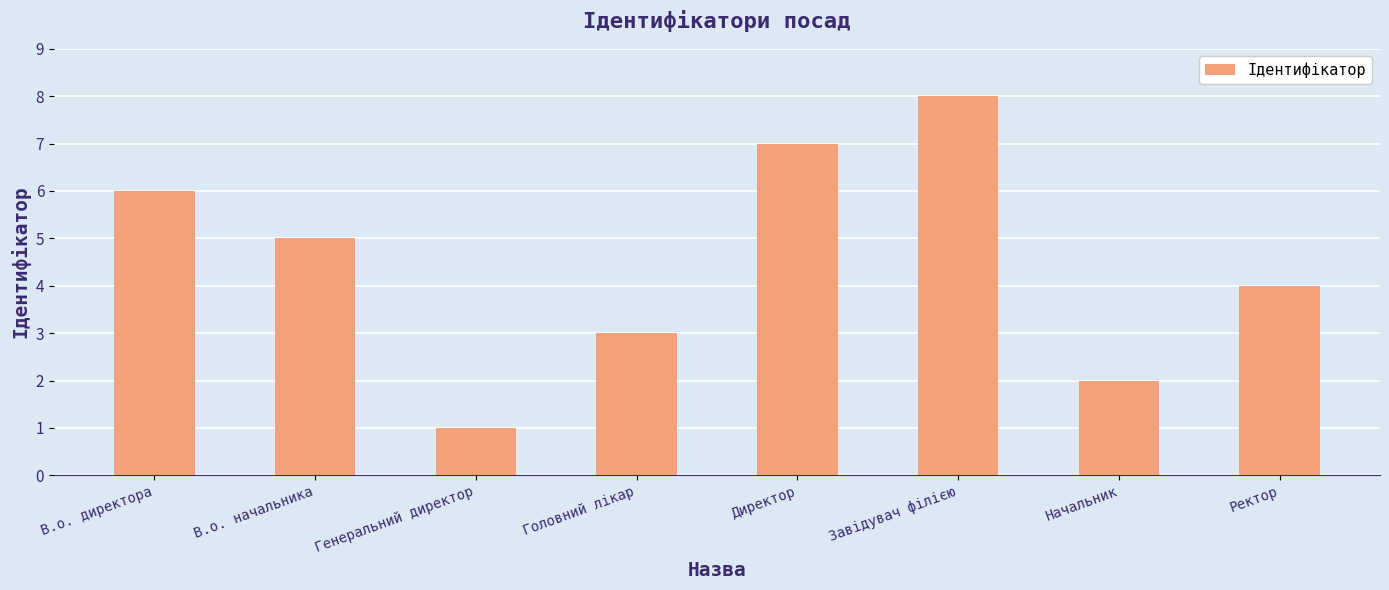

What is the label of the 7th bar from the right?

В.о. начальника